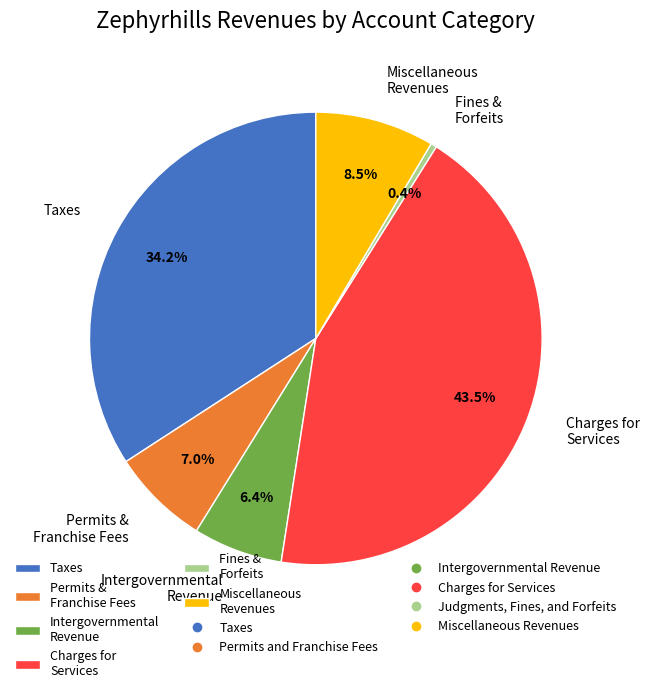

How many segments does this pie chart have?

6